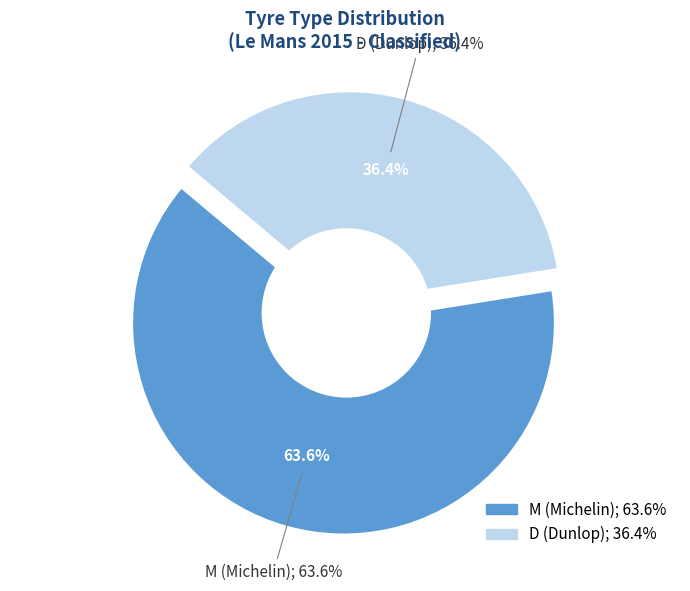

What is the smallest slice in the pie chart?

D